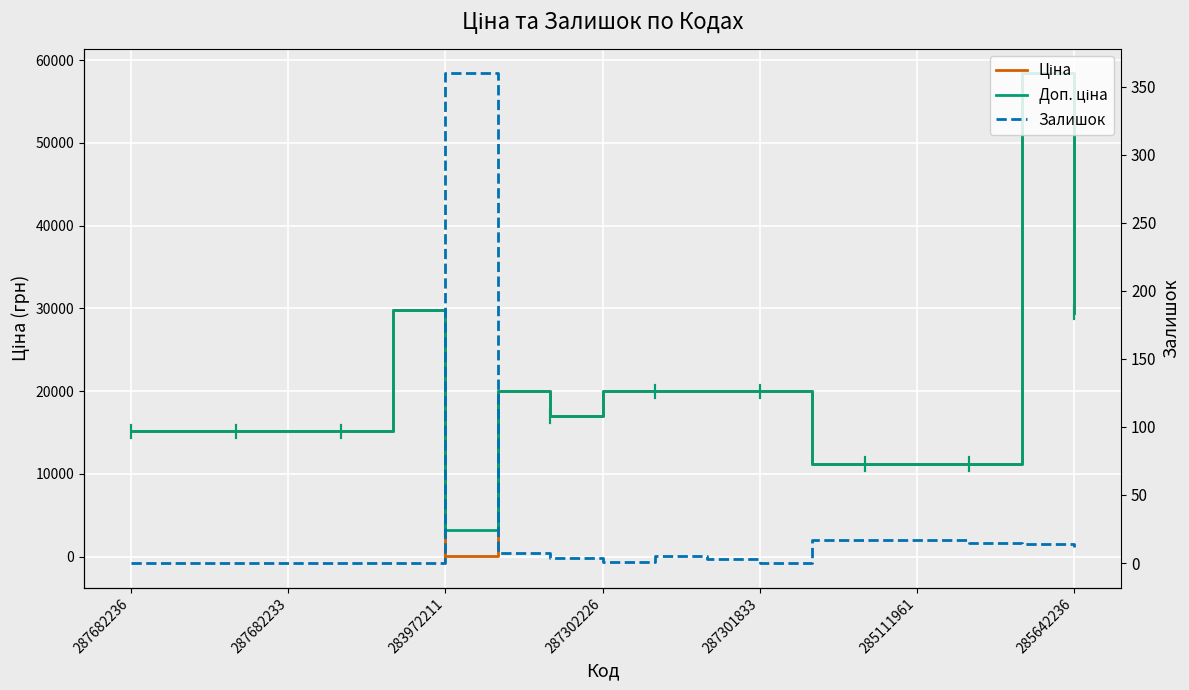

What is the average value of the Ціна series?

18676.2